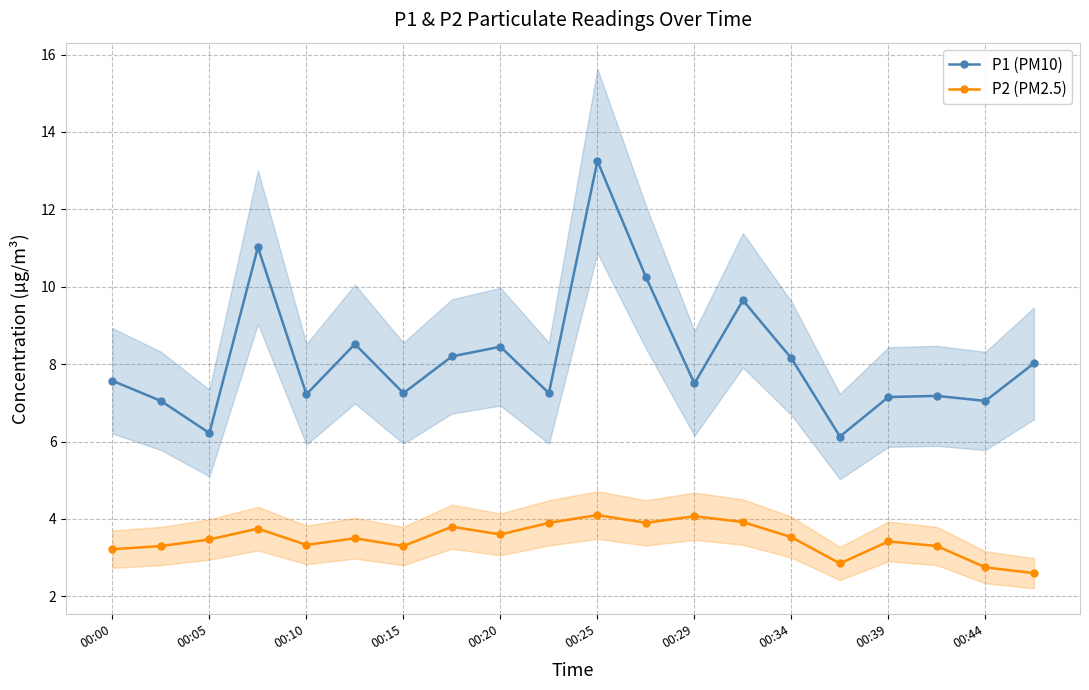

Is it true that P1 (PM10) equals 13.2 at 00:25?

True